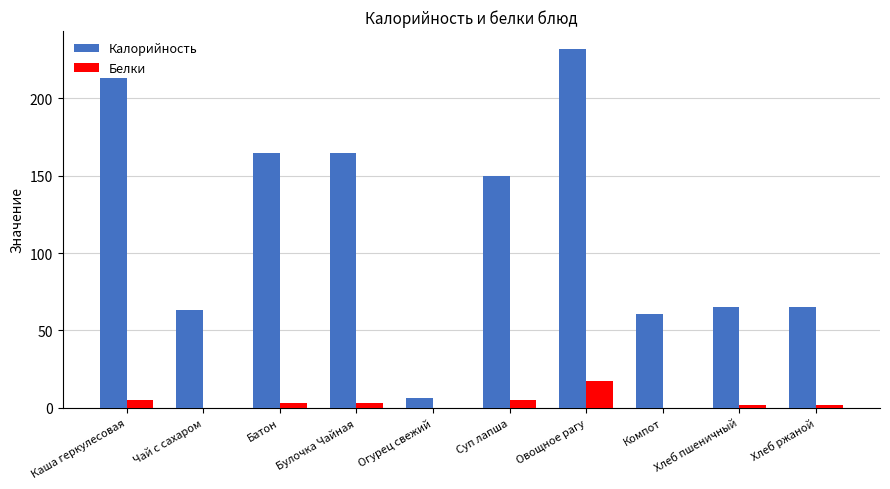

True or false: Калорийность has a value of 6.0 at Огурец свежий.

True